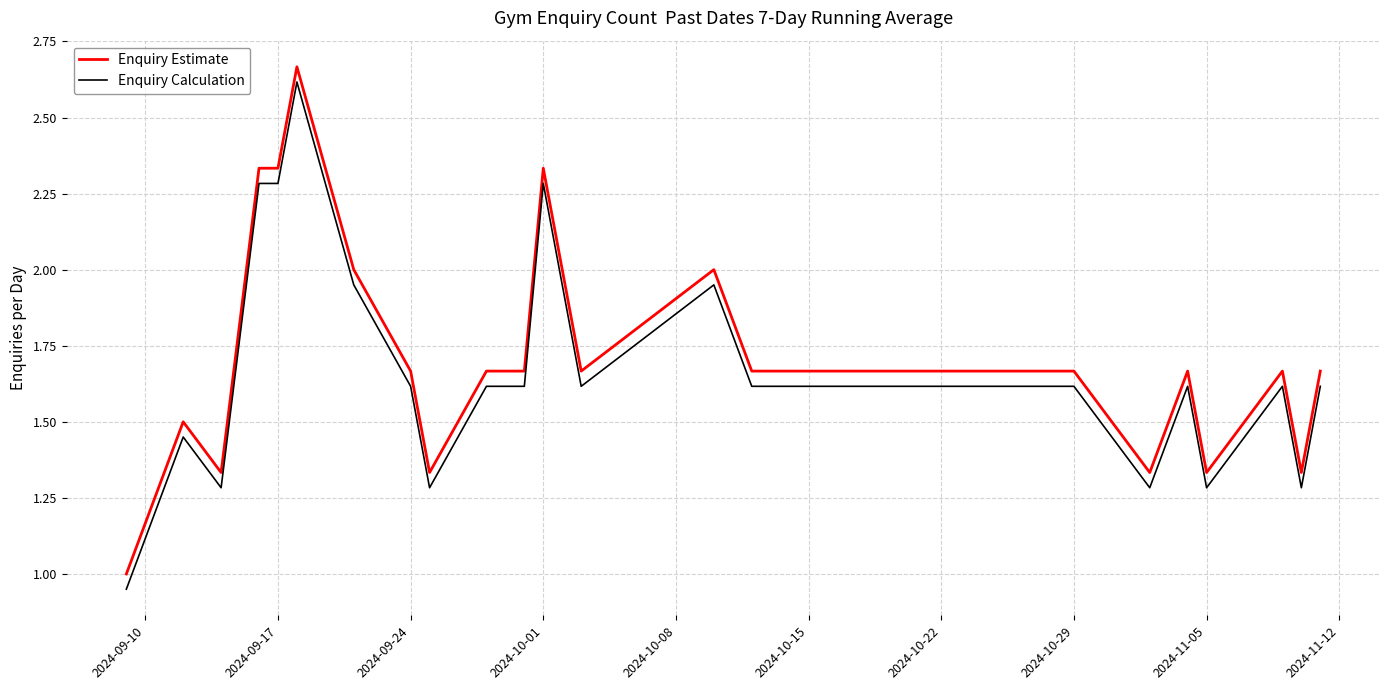

True or false: Enquiry Calculation and Enquiry Estimate intersect in this chart.

False